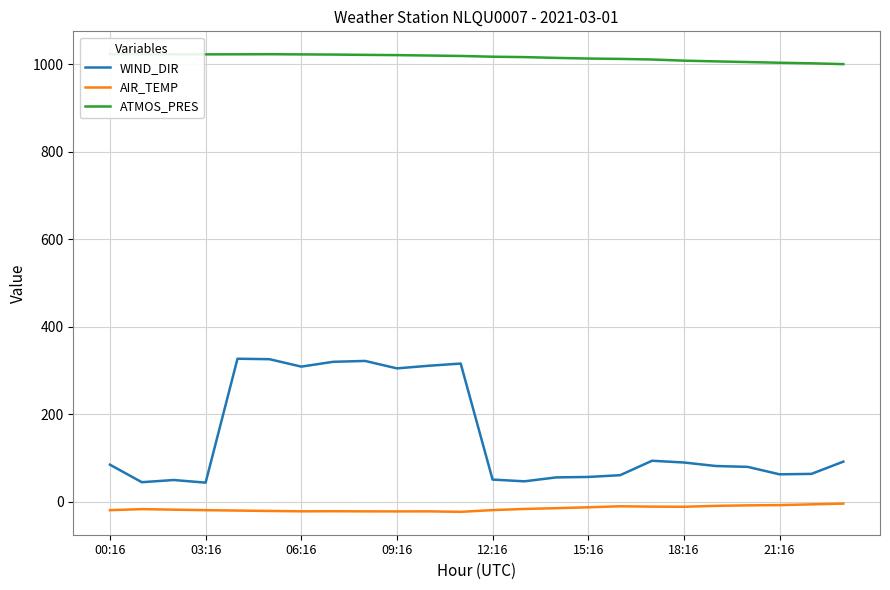

Reading left to right, extract all data points from this chart.

WIND_DIR: 85.0	45.0	50.0	44.0	327.0	326.0	309.0	320.0	322.0	305.0	311.0	316.0	51.0	47.0	56.0	57.0	61.0	94.0	90.0	82.0	80.0	63.0	64.0	92.0
AIR_TEMP: -18.9	-16.5	-17.7	-18.9	-19.8	-20.7	-21.5	-21.3	-21.6	-21.7	-21.6	-22.7	-18.7	-16.1	-14.3	-12.3	-10.0	-10.8	-11.1	-9.0	-7.9	-7.3	-5.6	-3.9
ATMOS_PRES: 1022.6	1022.5	1022.5	1022.3	1022.4	1022.6	1022.2	1021.8	1021.1	1020.5	1019.6	1018.6	1016.9	1016.0	1014.2	1012.7	1011.9	1010.5	1007.9	1006.2	1004.7	1003.1	1001.8	1000.0